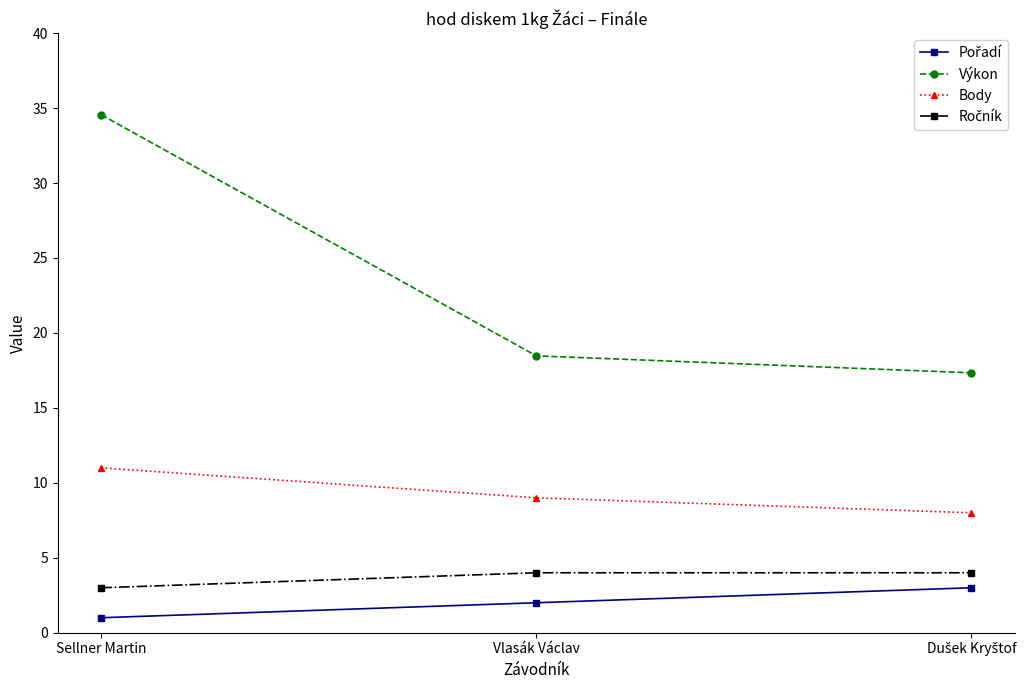

What is the approximate value of Body at Vlasák Václav?

9.0